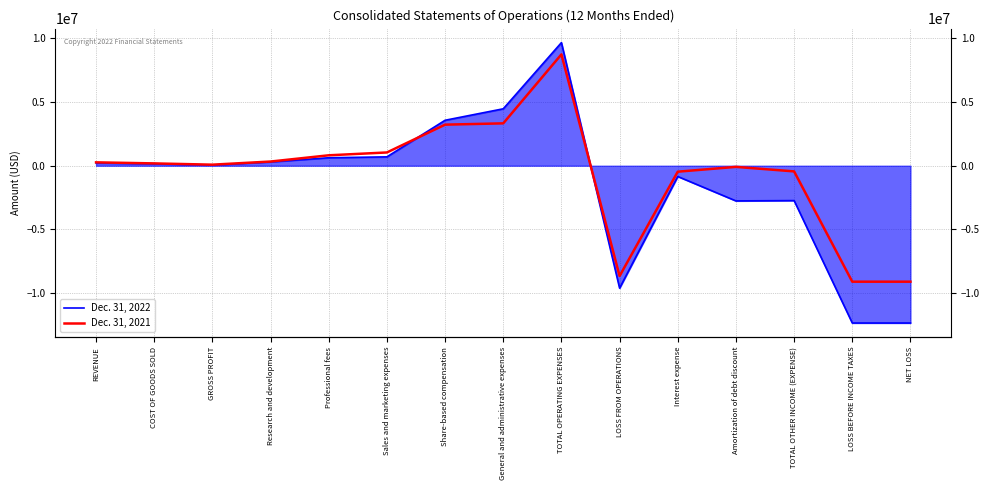

Between which two adjacent categories do Dec. 31, 2022 and Dec. 31, 2021 first intersect?

Sales and marketing expenses and Share-based compensation